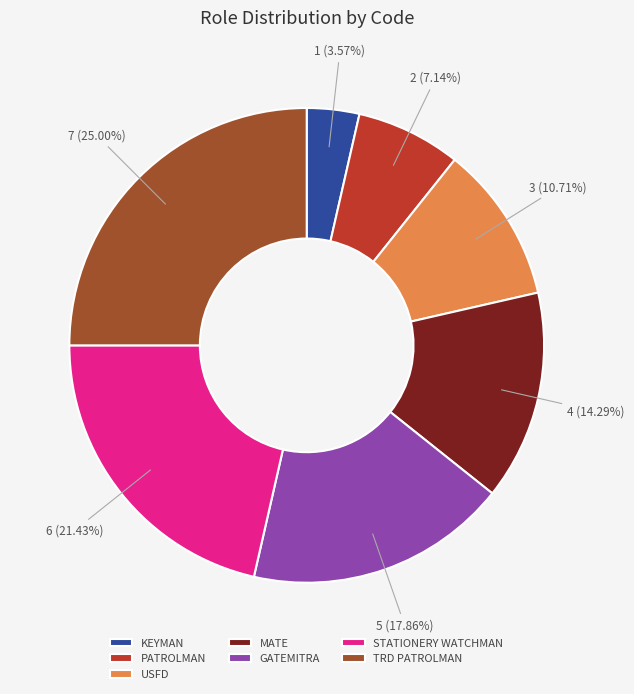

To the nearest percent, what is the difference between the PATROLMAN and KEYMAN slice percentages?

4%